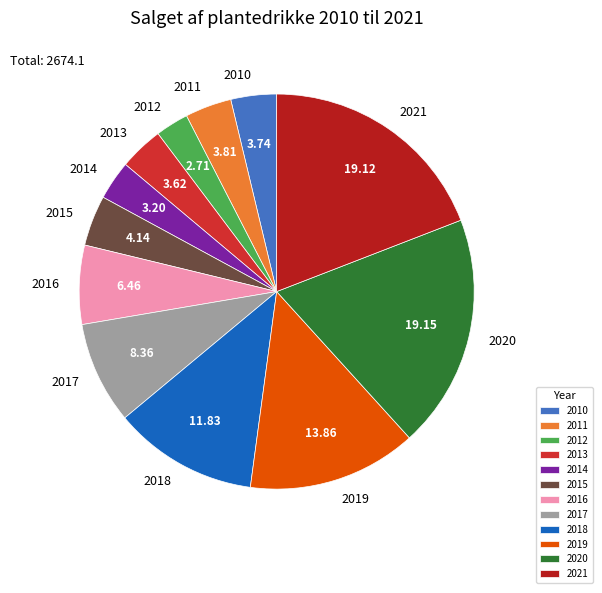

Combined, do 2014 and 2021 account for over 50%?

No